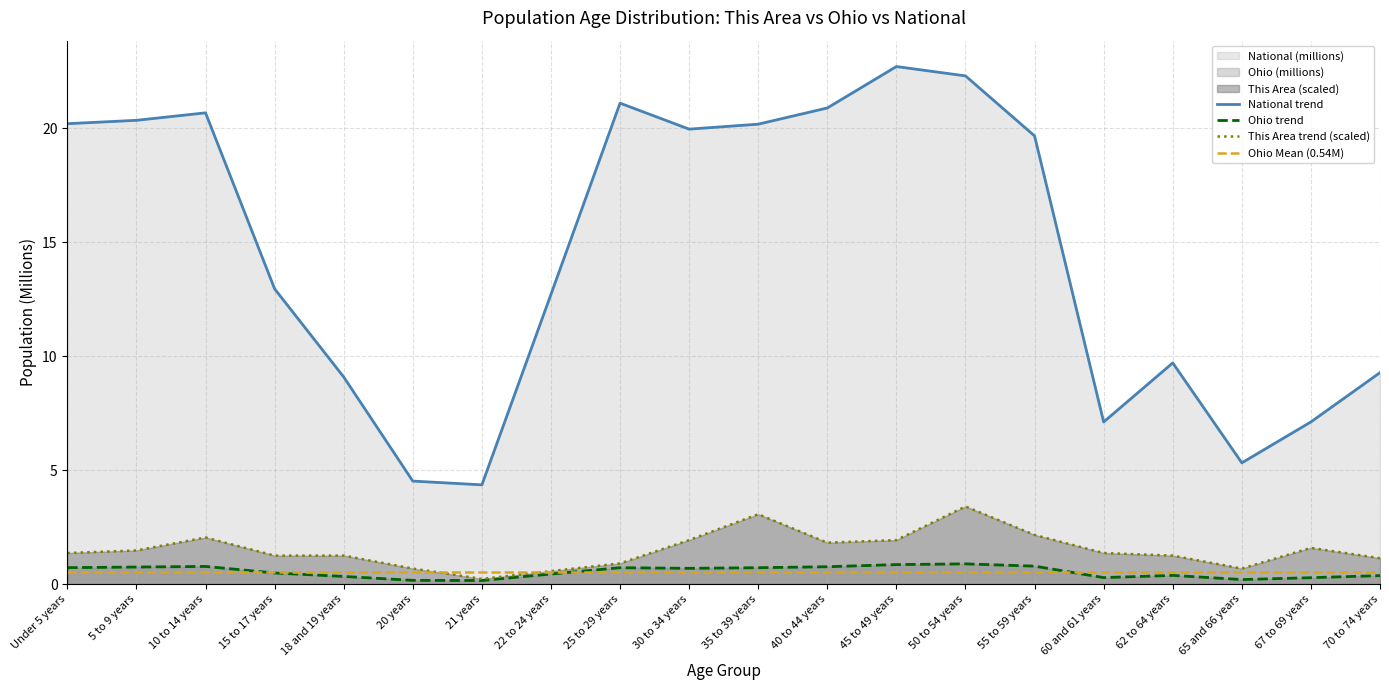

Is the value of Ohio at 62 to 64 years greater than the value of National at 55 to 59 years?

No